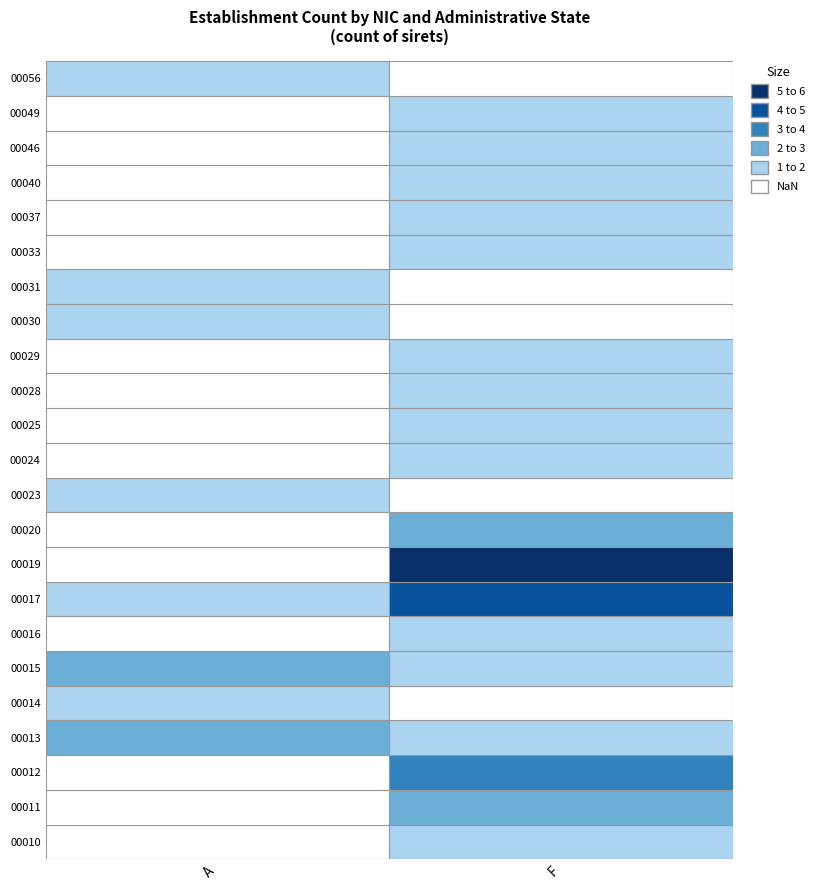

At how many categories does at least one series exceed 0?

2